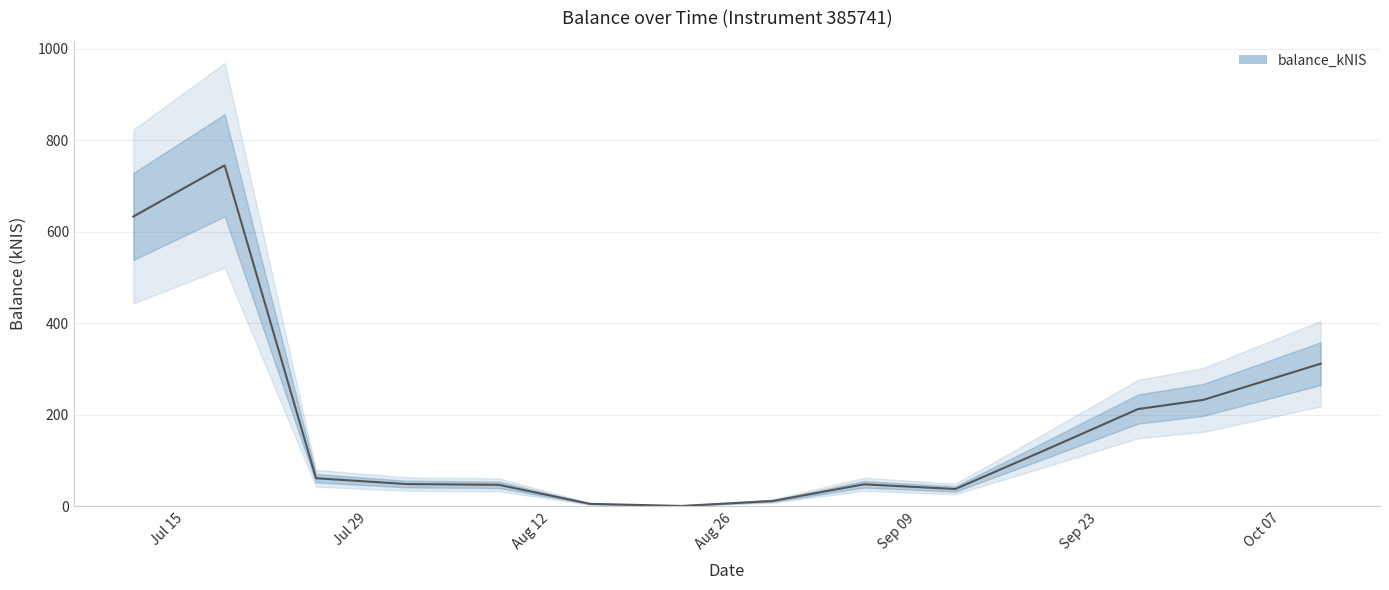

Rank the categories by value from highest to lowest.

2024-07-18, 2024-07-11, 2024-10-10, 2024-10-01, 2024-09-26, 2024-09-19, 2024-07-25, 2024-08-01, 2024-09-05, 2024-08-08, 2024-09-12, 2024-08-29, 2024-08-15, 2024-08-22